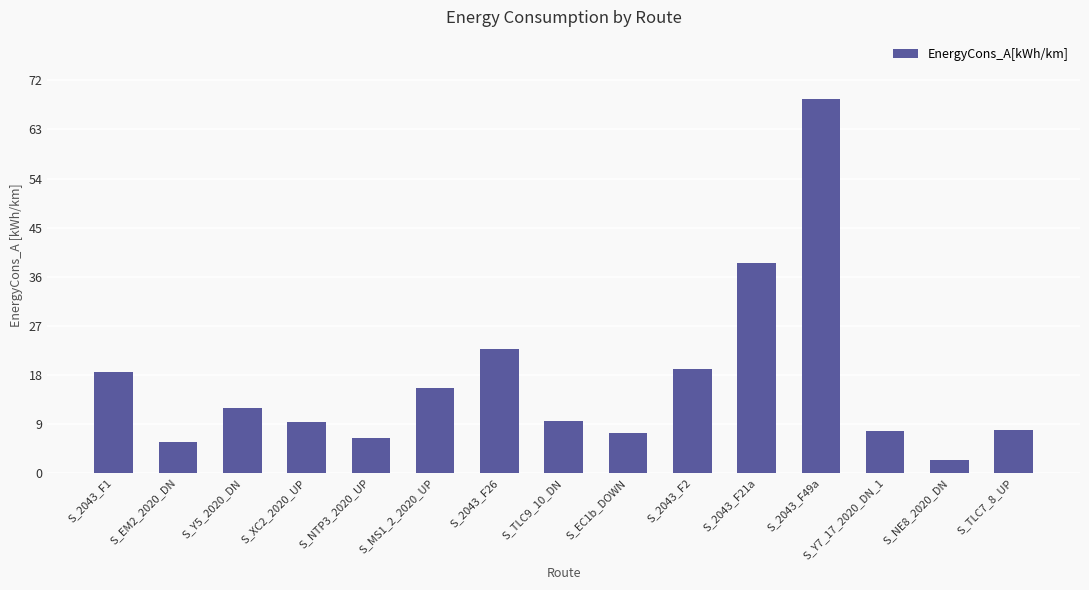

How many values are below 9?

6